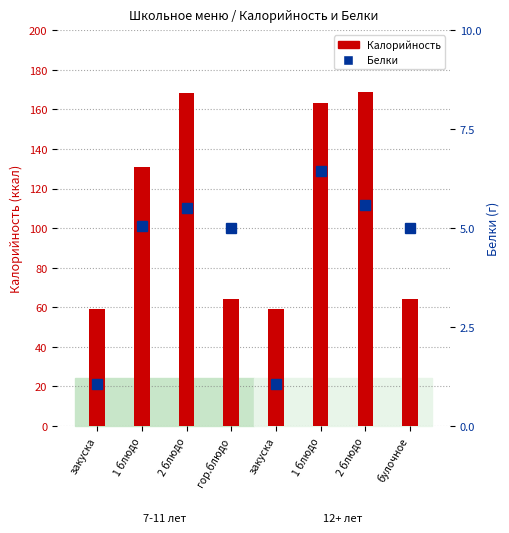

What is the difference between the maximum and minimum values in the Калорийность series?

109.5